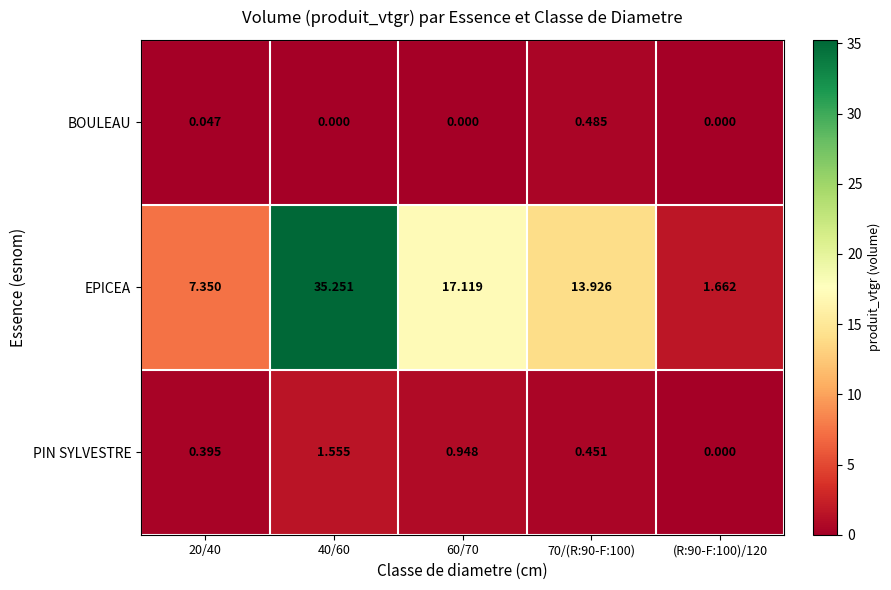

Count the number of data series in this chart.

3